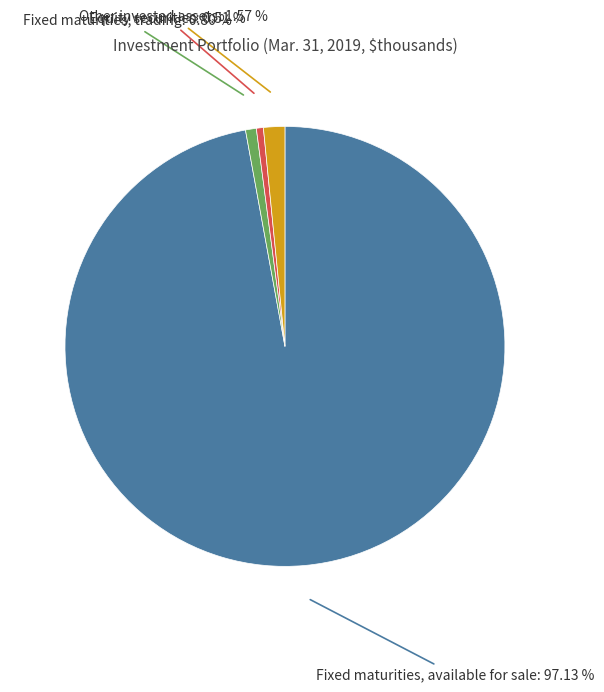

What is the ratio of the value at Fixed maturities, trading to the value at Other invested assets?

0.5